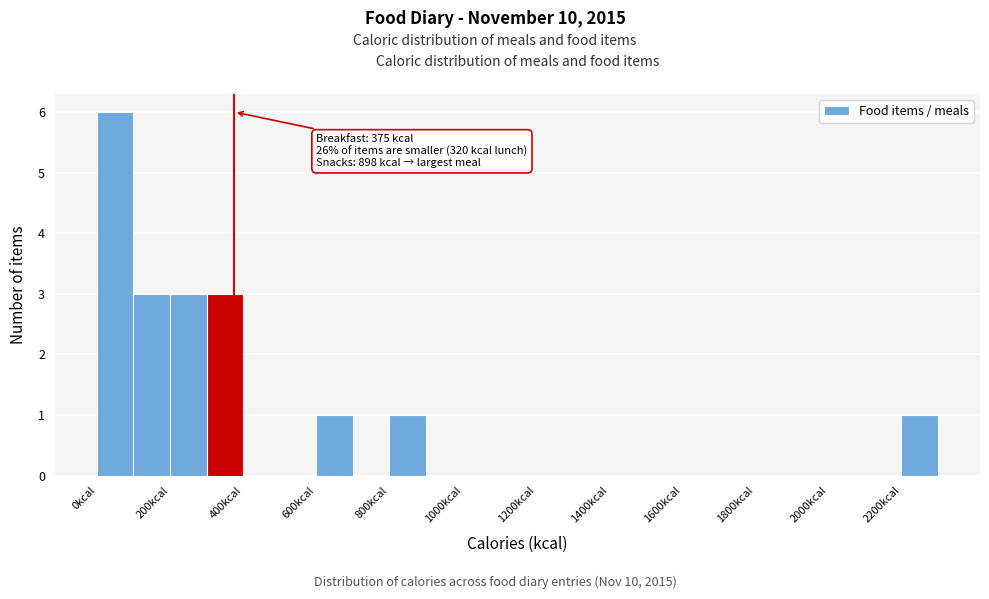

Over which range of the x-axis is the bar tallest?

0 to 100